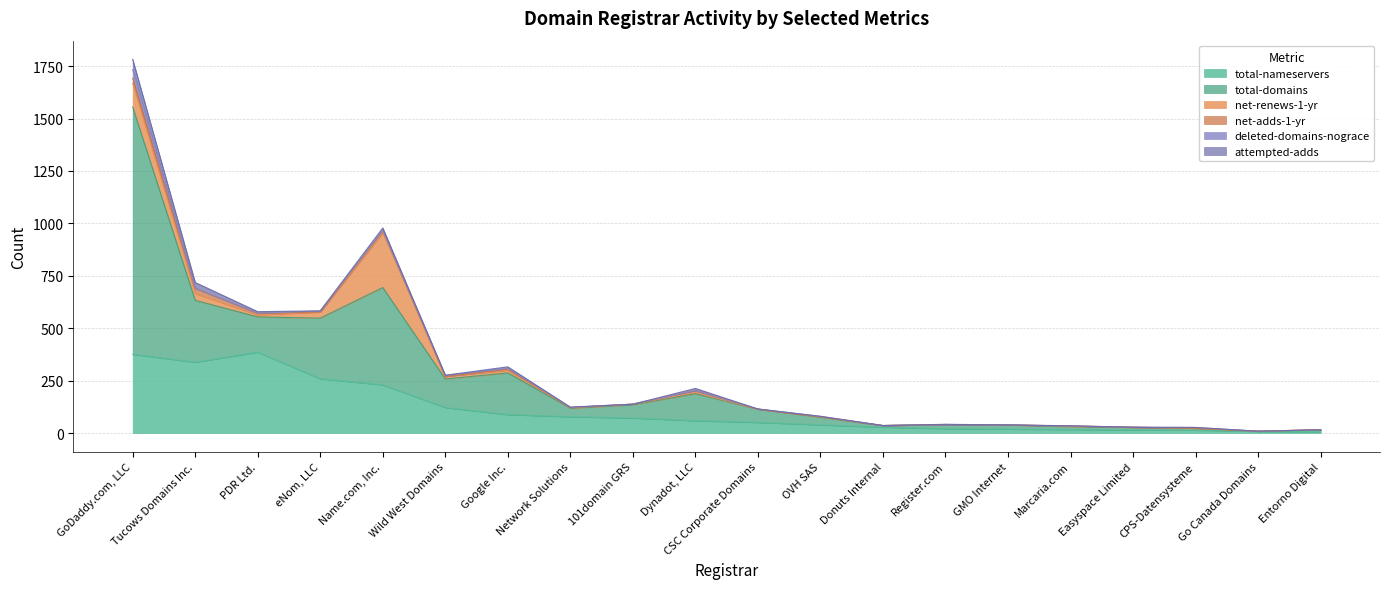

Between Tucows Domains Inc. and Easyspace Limited, which series saw the biggest shift?

total-nameservers